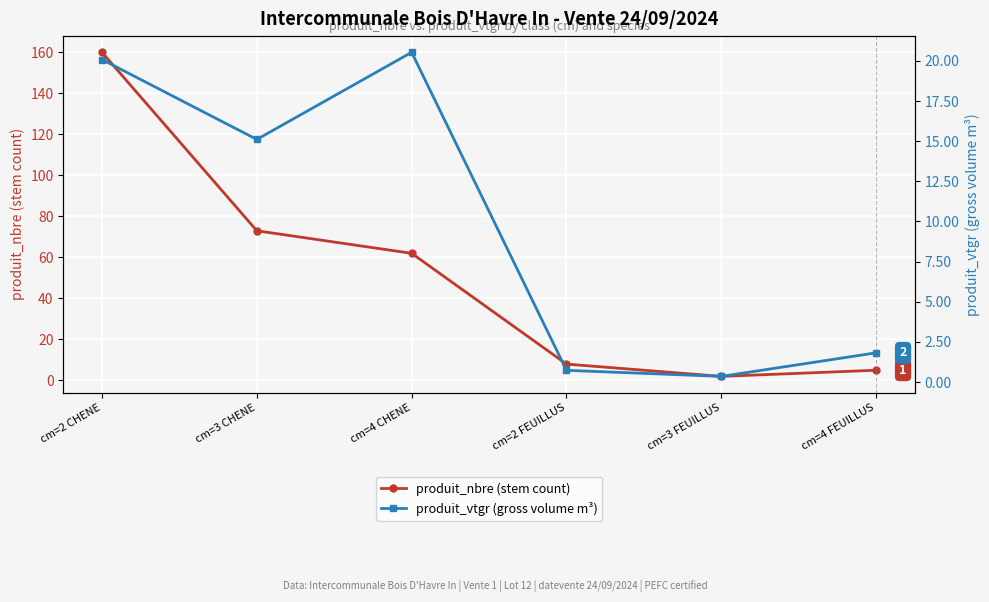

Which series has the largest total across all categories?

produit_nbre (stem count)